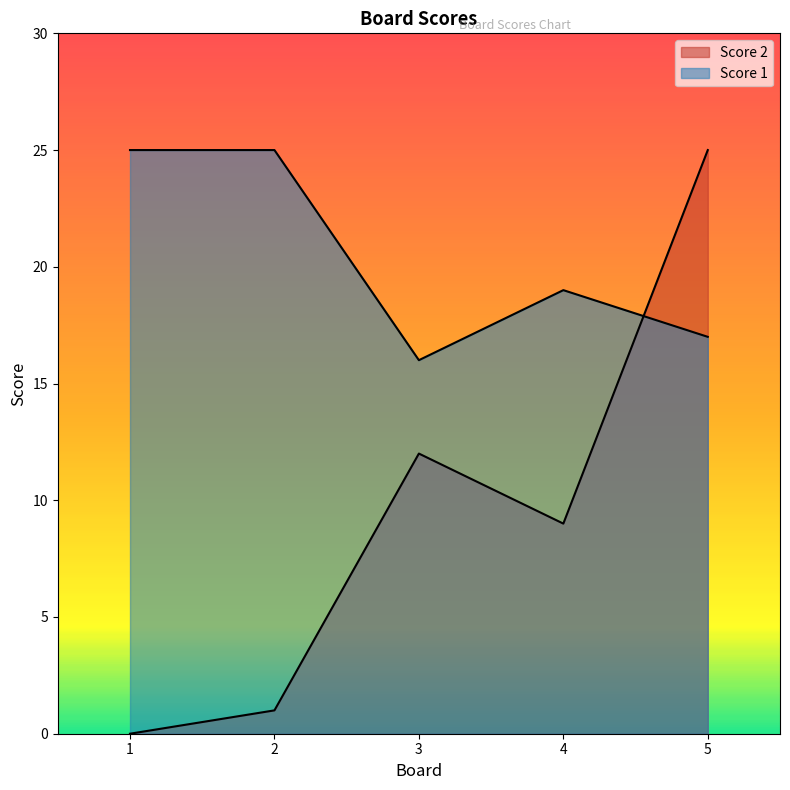

Rank the categories by Score 2 value from lowest to highest.

1, 2, 4, 3, 5